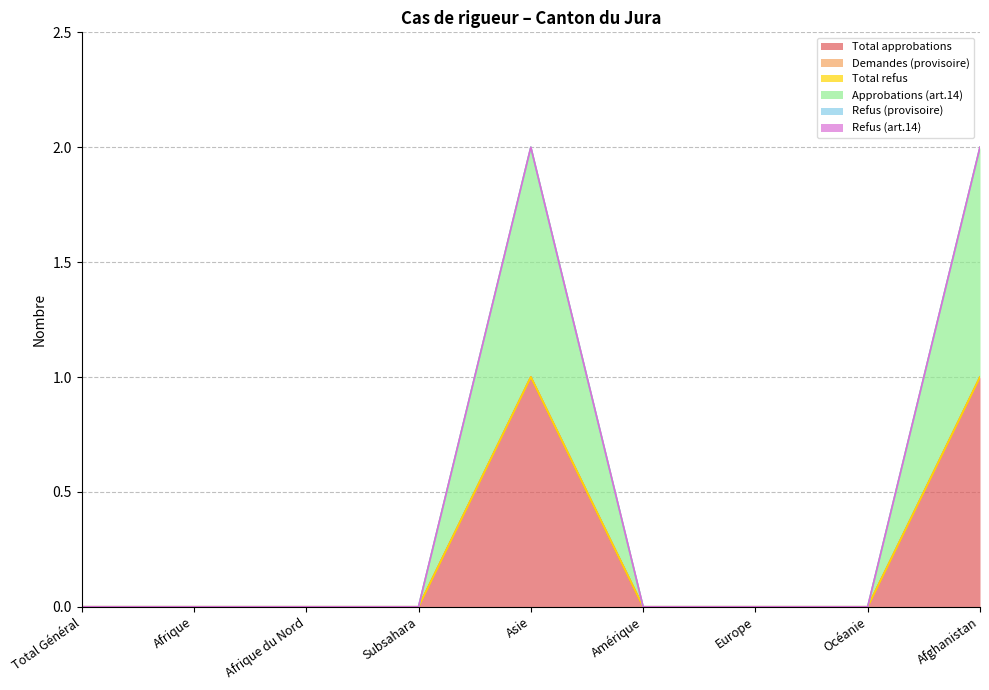

Reading left to right, list all the values displayed in this chart.

Total approbations: 0	0	0	0	1	0	0	0	1
Demandes (provisoire): 0	0	0	0	0	0	0	0	0
Total refus: 0	0	0	0	0	0	0	0	0
Approbations (art.14): 0	0	0	0	1	0	0	0	1
Refus (provisoire): 0	0	0	0	0	0	0	0	0
Refus (art.14): 0	0	0	0	0	0	0	0	0